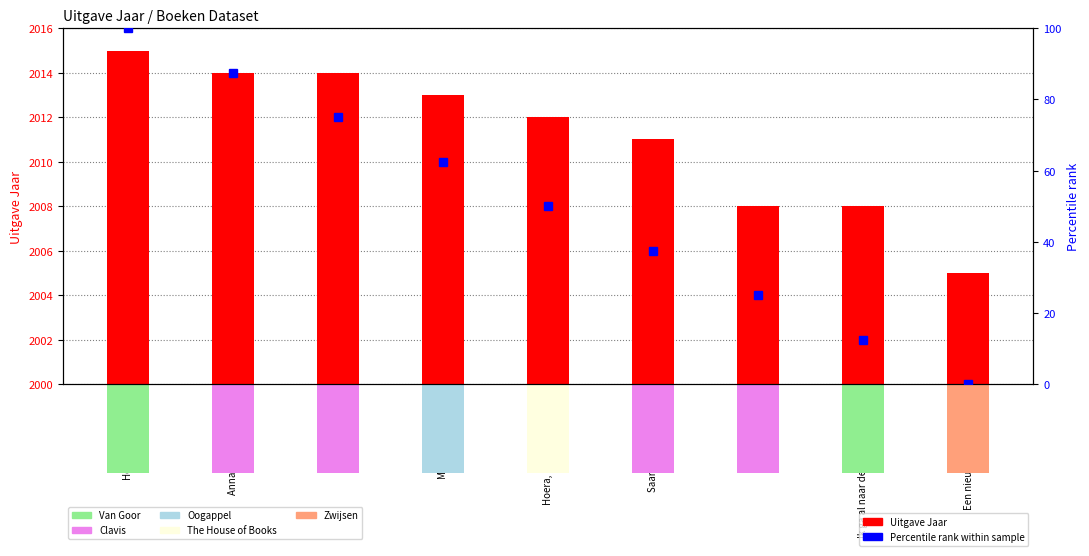

What is the approximate value of Percentile rank at Hoera, ik krijg een potje!?

50.0